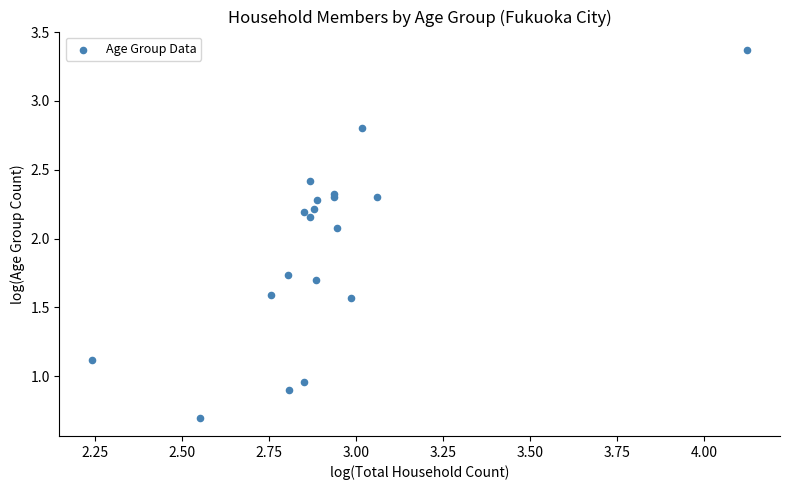

What Y value in the scatter plot is closest to 2?

2.1